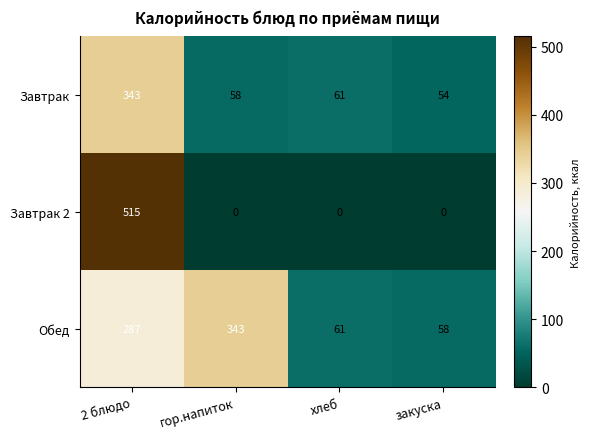

What is the difference between the highest and lowest values at закуска?

58